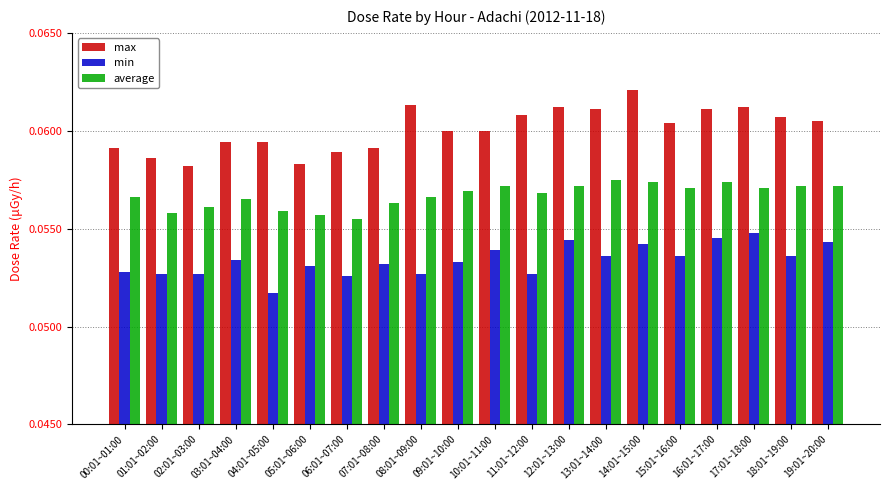

What is the label of the 1st bar from the left?

00:01~01:00